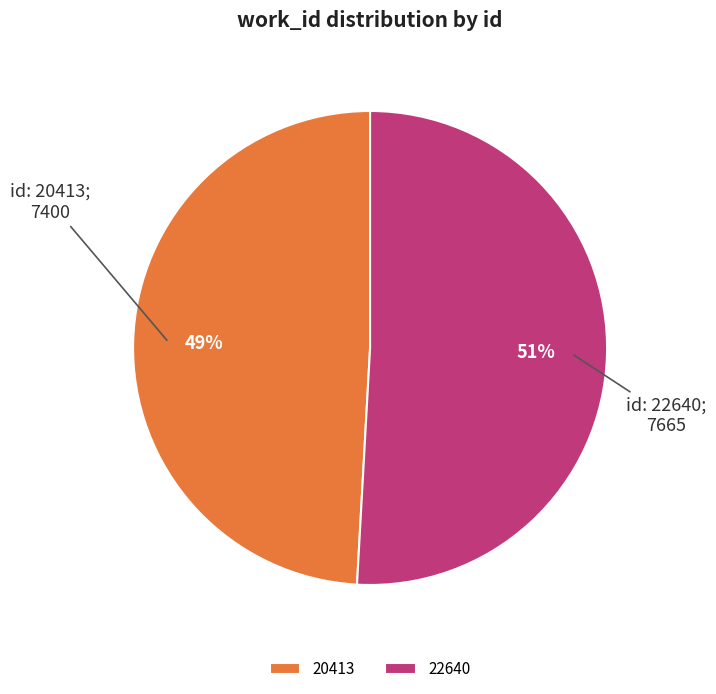

To the nearest percent, what percentage of the pie is 20413?

49%